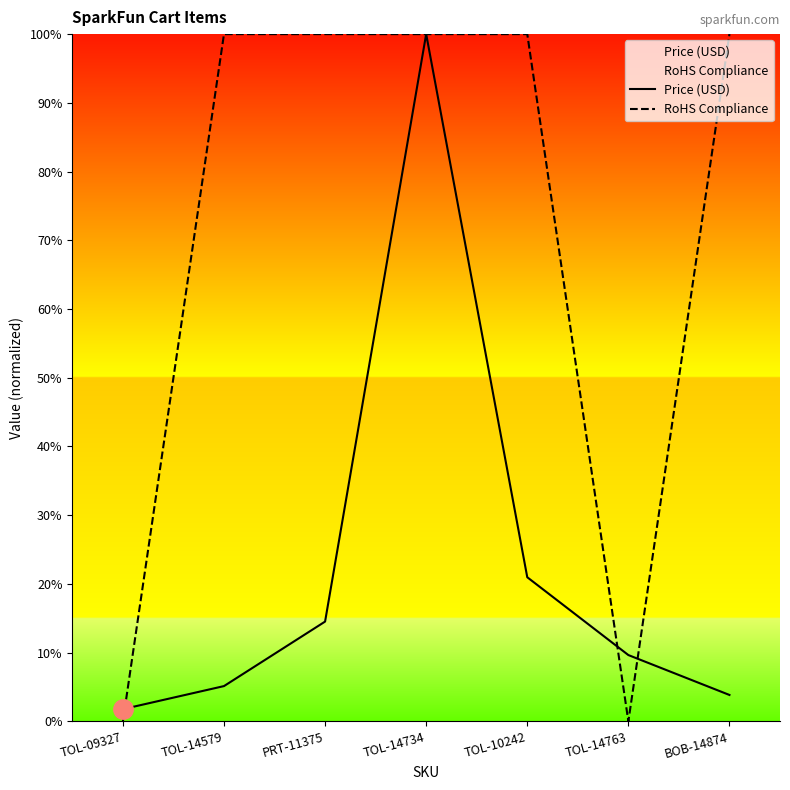

What is the sum of all Price (USD) values?

155.9